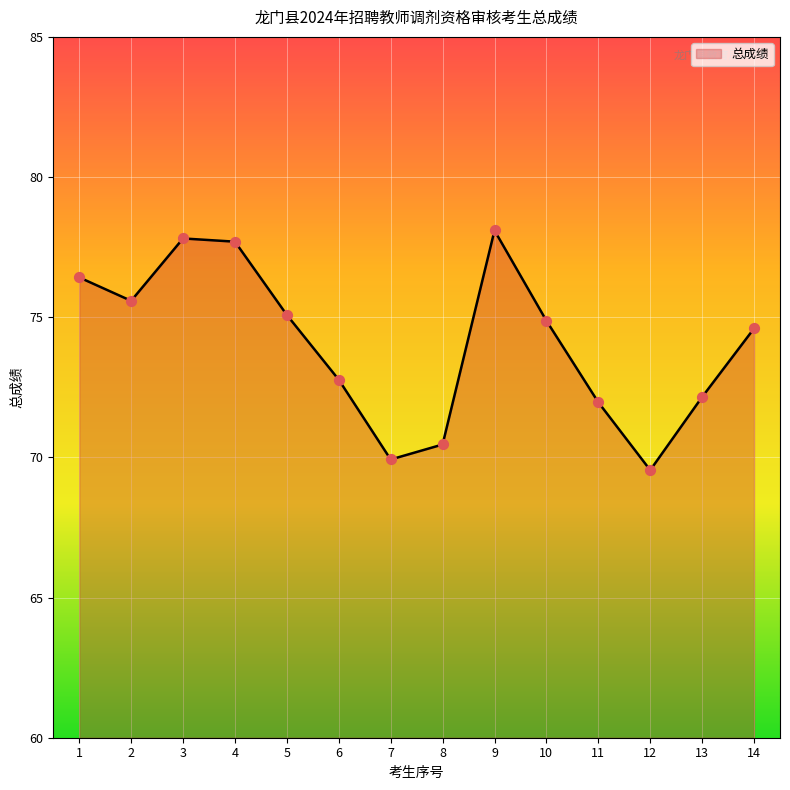

What is the change in value from 3 to 11?

-5.8